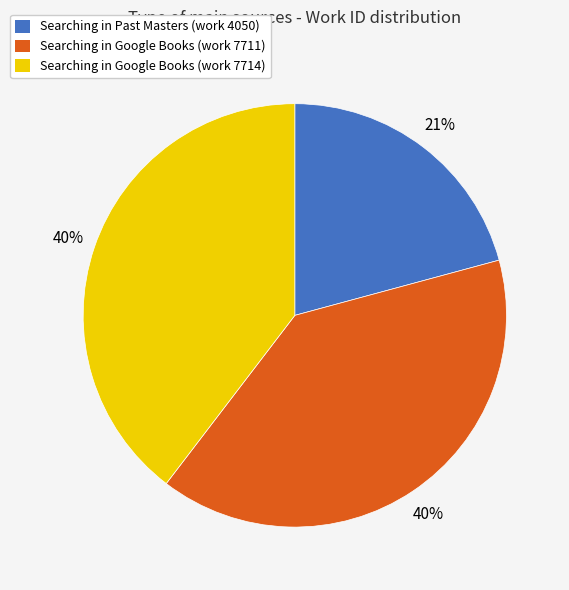

What is the smallest slice in the pie chart?

Searching in Past Masters (work 4050)